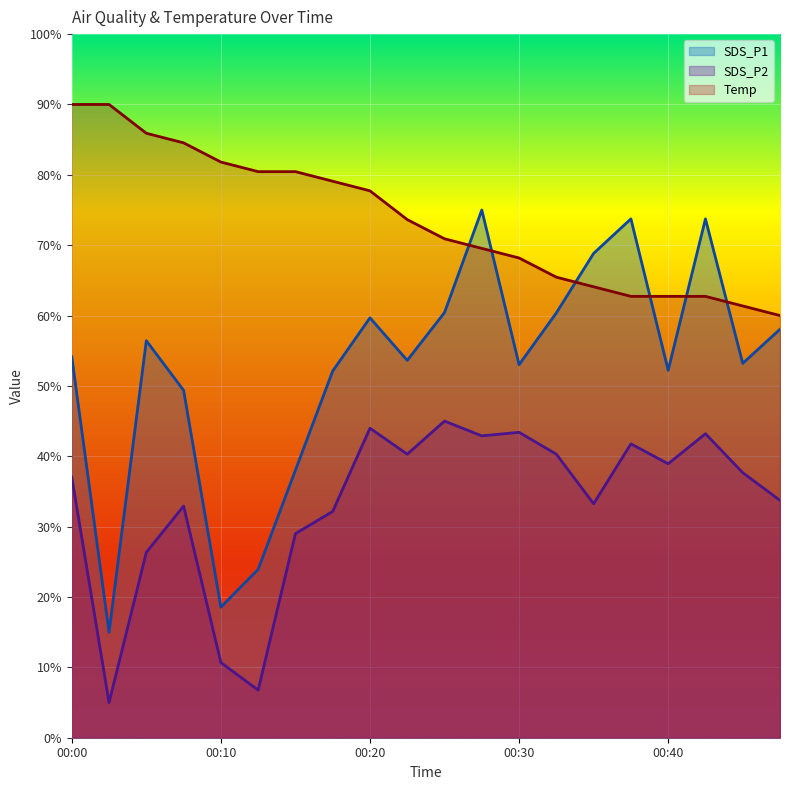

How many lines are shown in the chart?

3